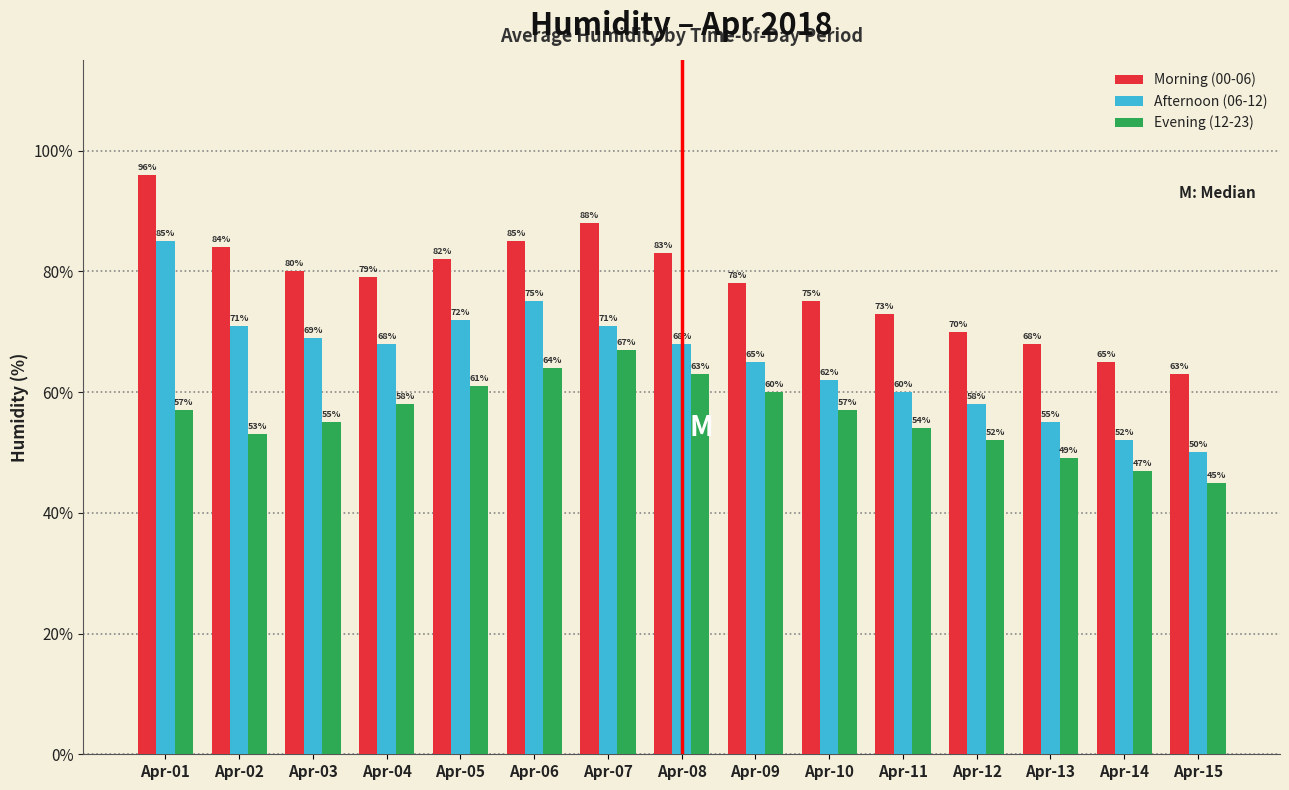

What is the lowest value of the Morning (00-06) series?

63